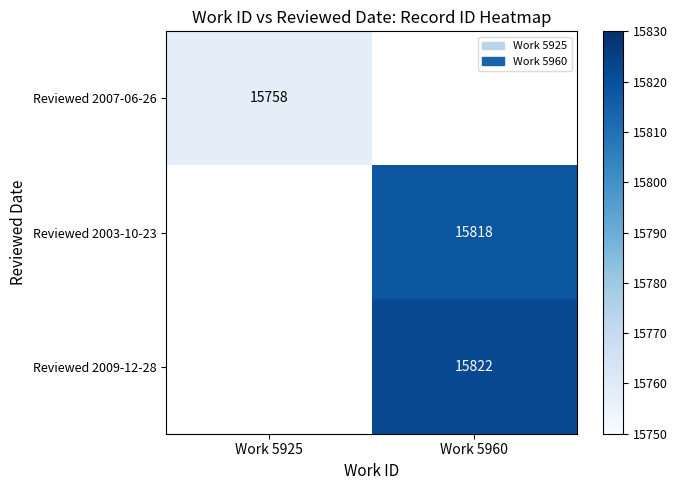

Is it true that Reviewed 2003-10-23 equals 15818 at Work 5960?

True